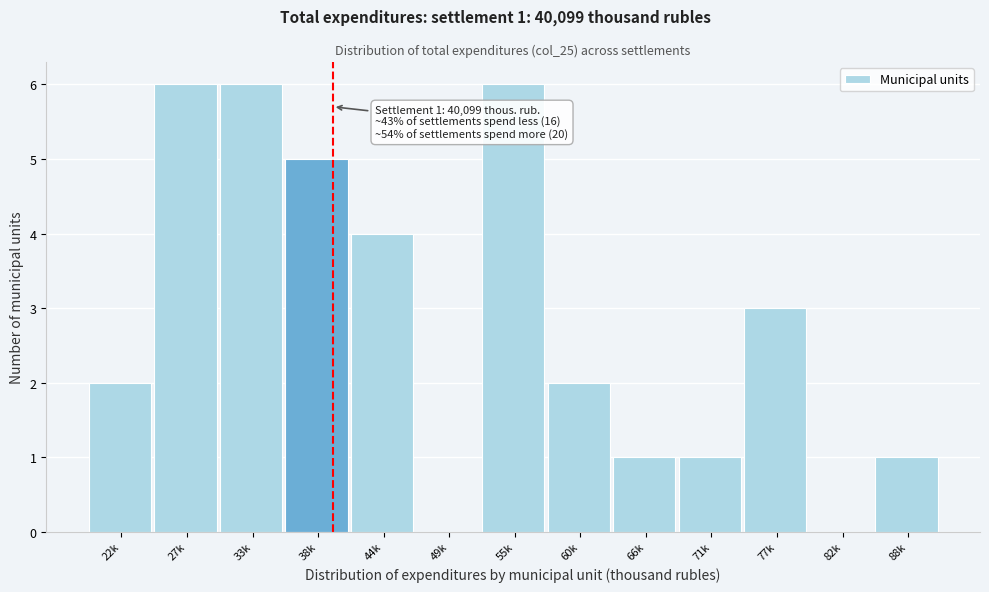

Reading left to right, transcribe all the data shown in this chart.

22k=2	27k=6	33k=6	38k=5	44k=4	49k=0	55k=6	60k=2	66k=1	71k=1	77k=3	82k=0	88k=1